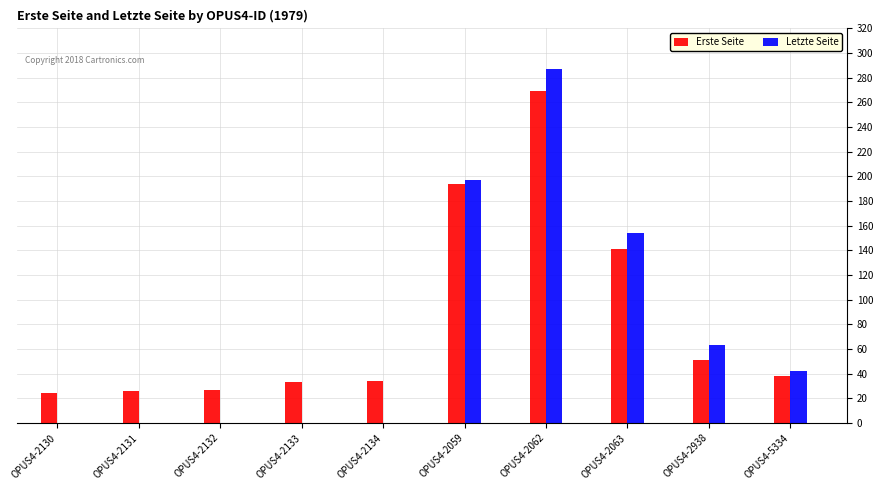

The value of Erste Seite at OPUS4-2059 is 266. True or false?

False